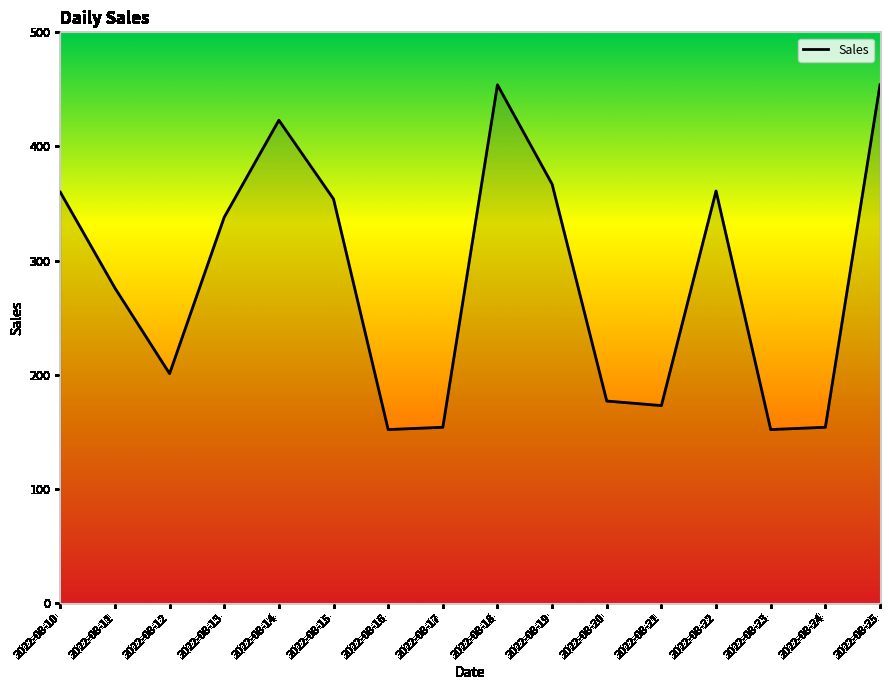

Where is the data nearest to the value 303?

2022-08-11